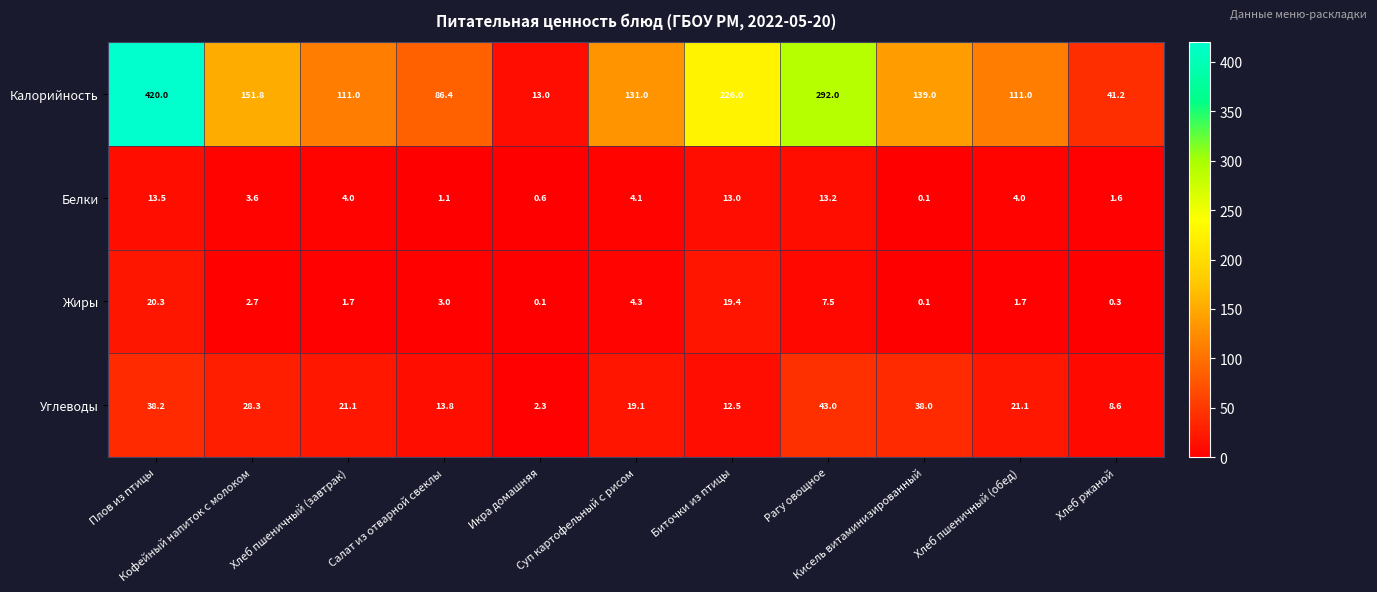

What is the total value across all series at Салат из отварной свеклы?

104.3